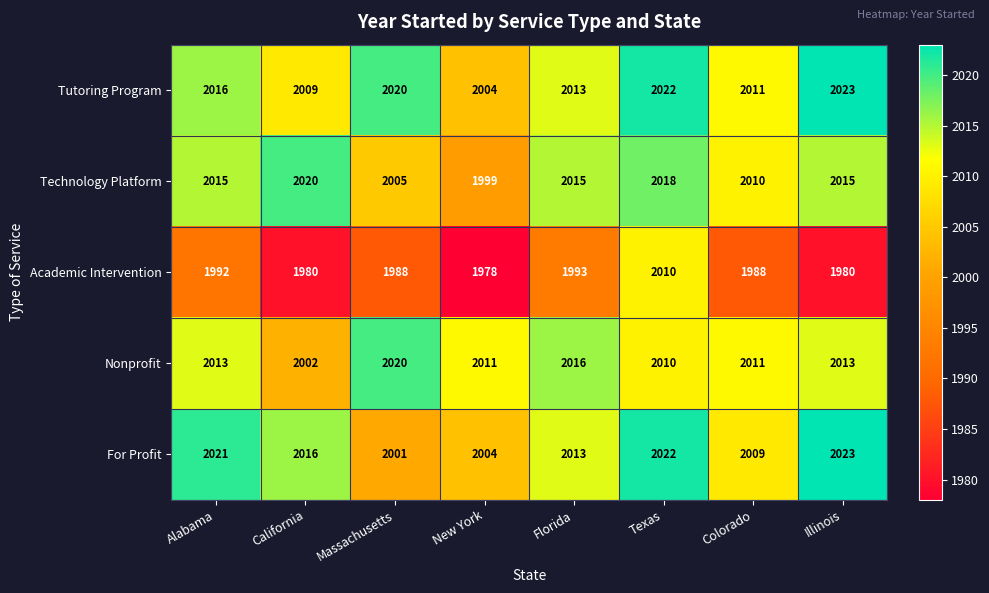

Read the Nonprofit value at California, to the nearest 10.

2000